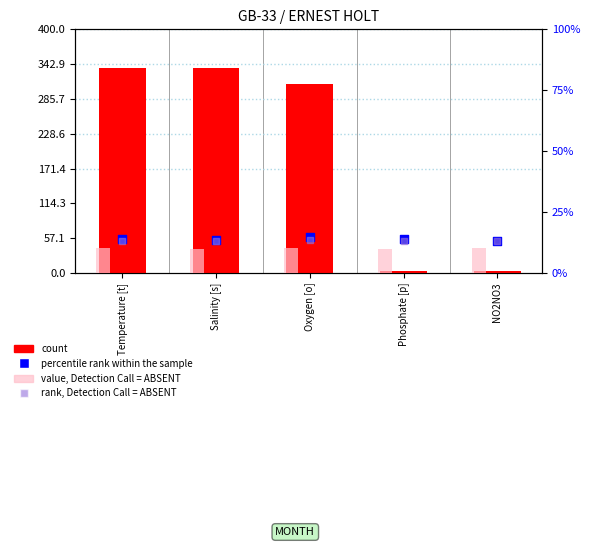

At which category is the sum across all series the highest?

Temperature [t]